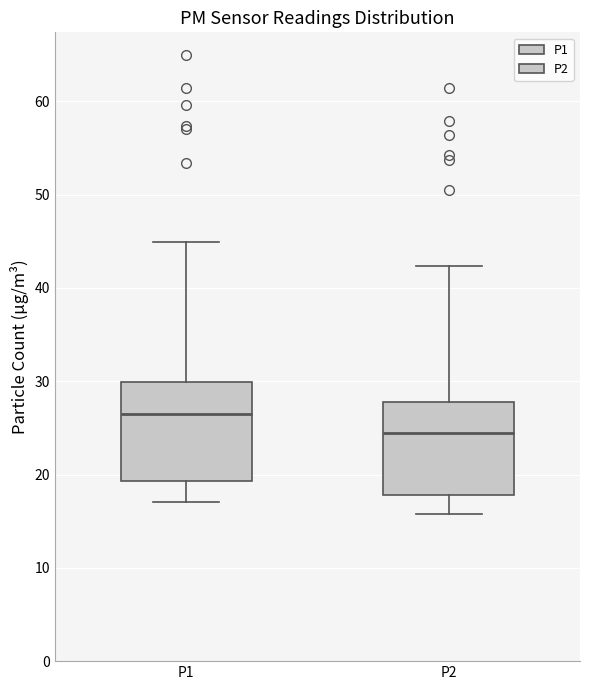

Reading left to right, read every box against the y-axis: the position of its median line, the range the box covers, and the ends of its whiskers. The values are not printed on the chart, so give them approximately, as read against the axis.

P1: median 26, box 19 to 30, whiskers 17 to 45
P2: median 24, box 18 to 28, whiskers 16 to 42